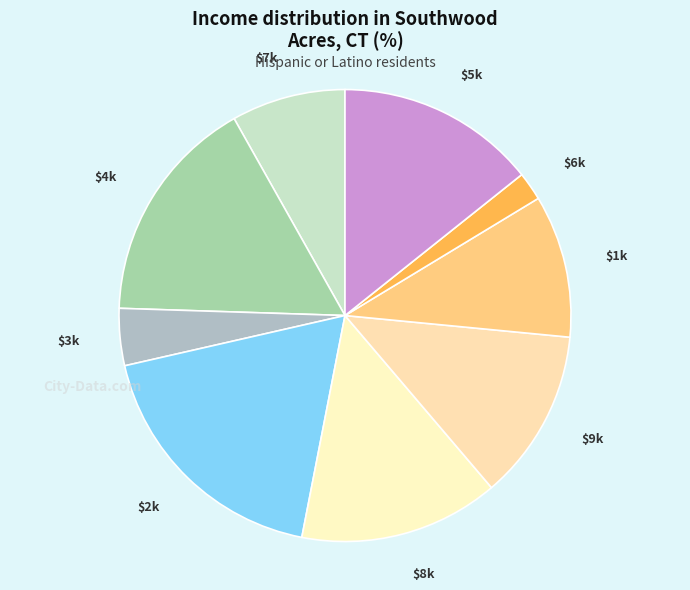

Count the number of slices in the pie.

9